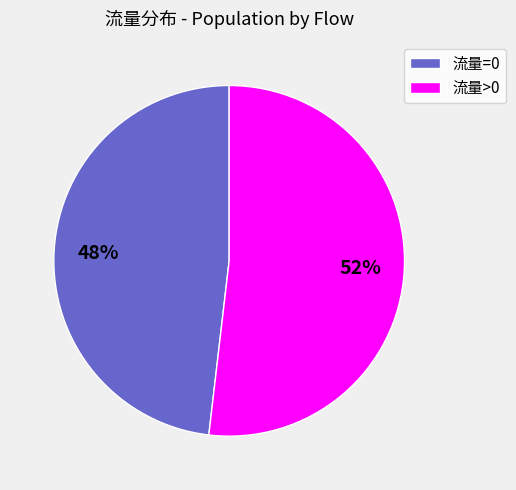

Count the number of slices in the pie.

2